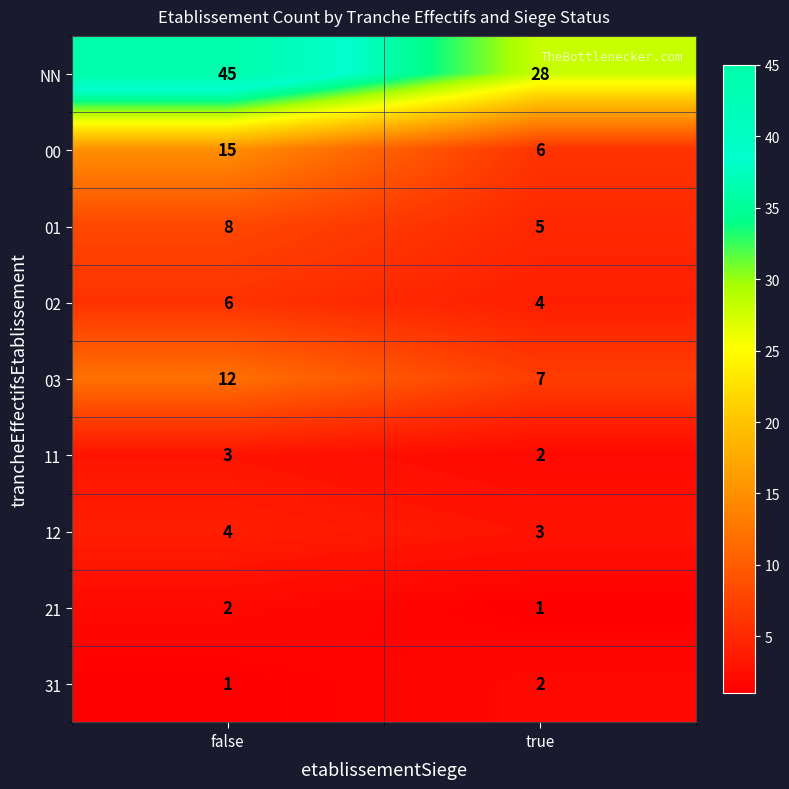

What is the smallest value displayed?

1